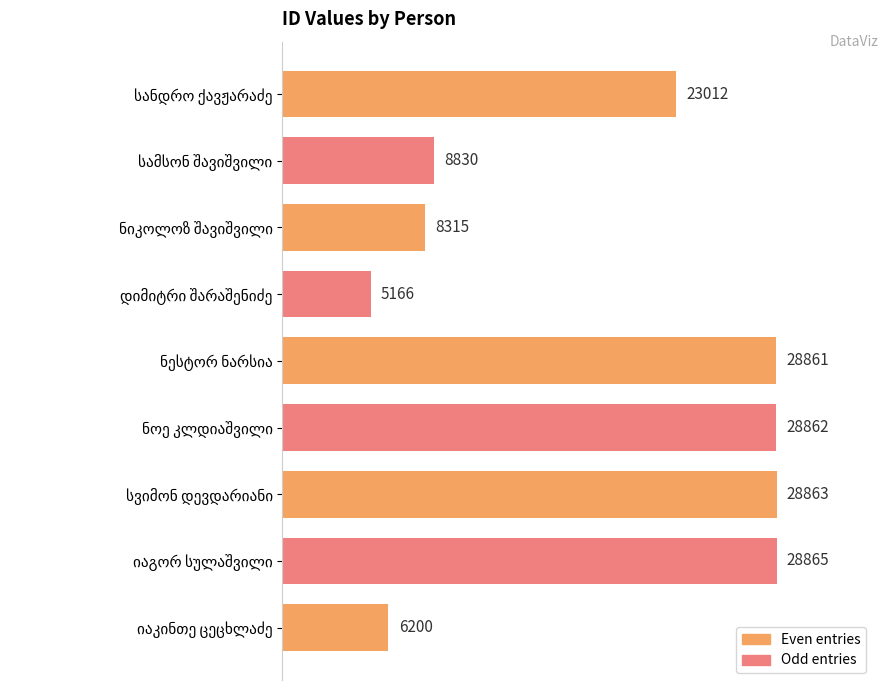

What is the greatest value displayed?

28865